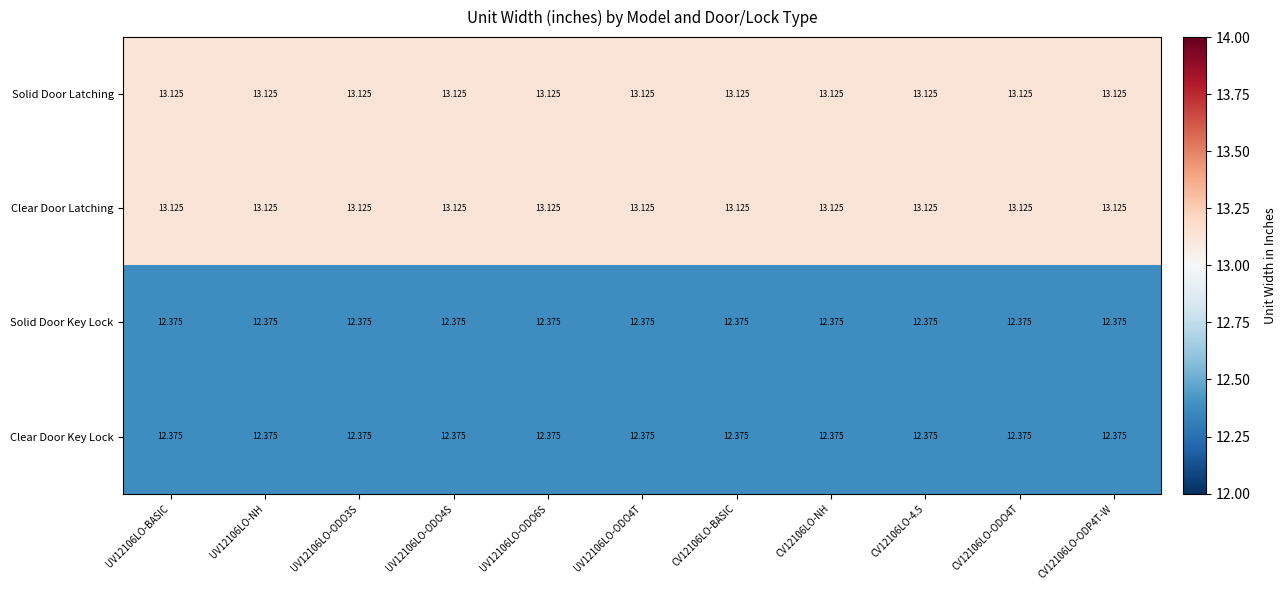

Between CV12106LO-ODO4T and CV12106LO-NH, which is larger?

CV12106LO-ODO4T